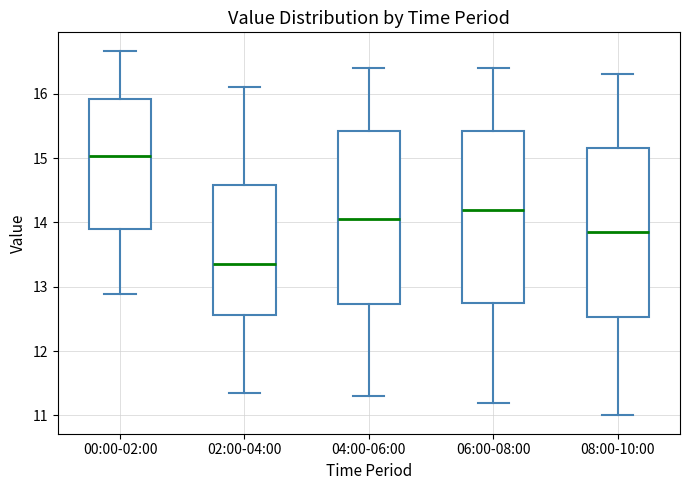

Which box has the highest median line?

00:00-02:00